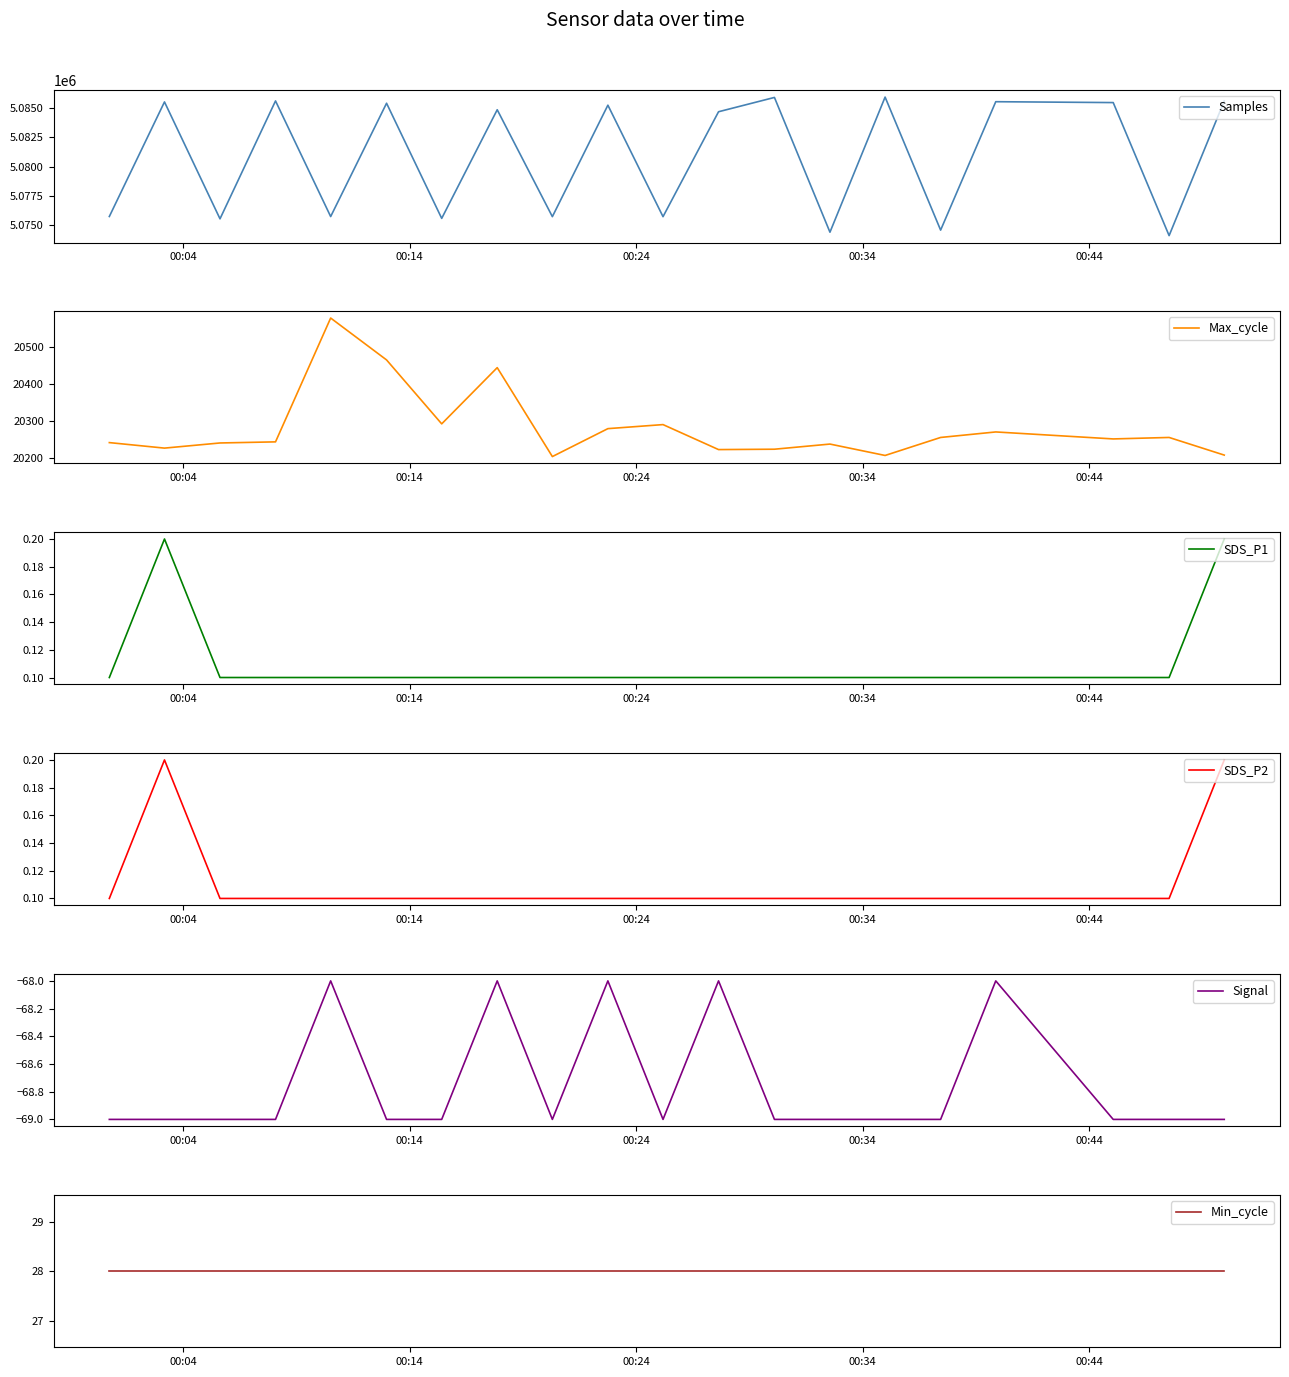

True or false: SDS_P2 and Max_cycle cross at least once.

False